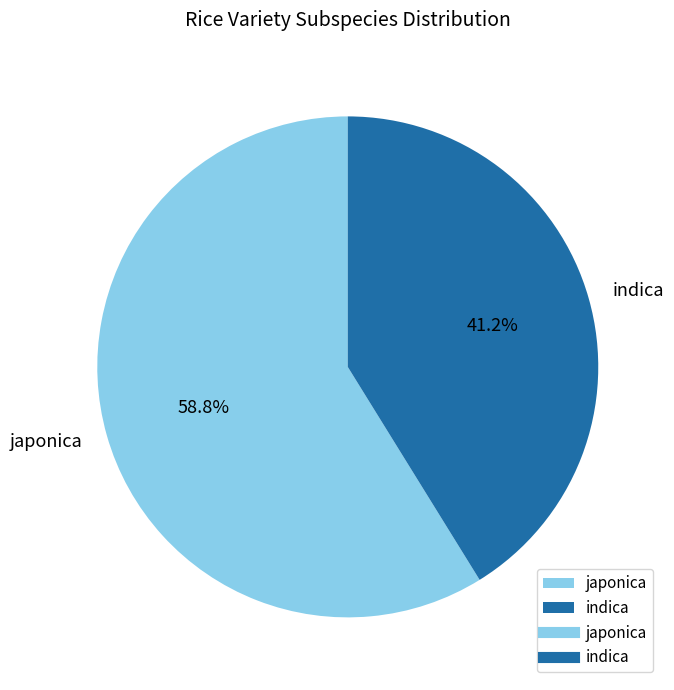

Which category has the smallest portion of the pie?

indica